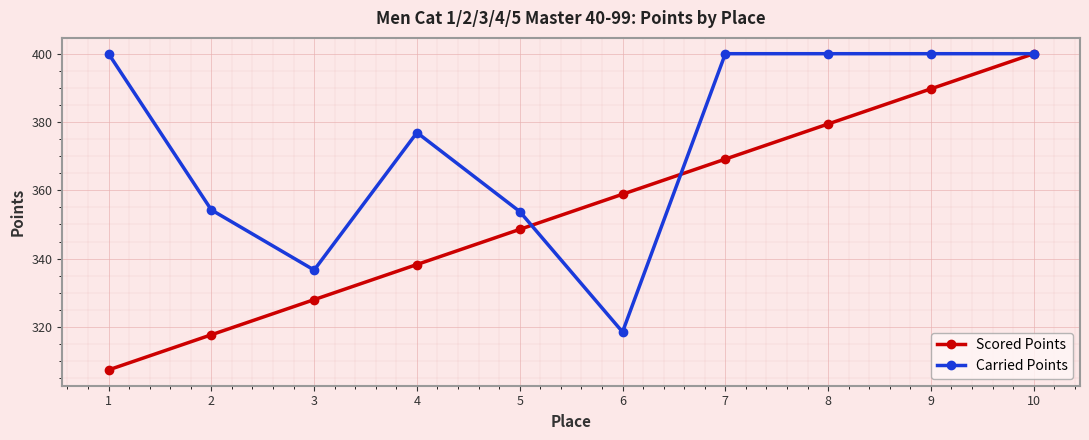

What is the maximum value shown in the chart?

400.0